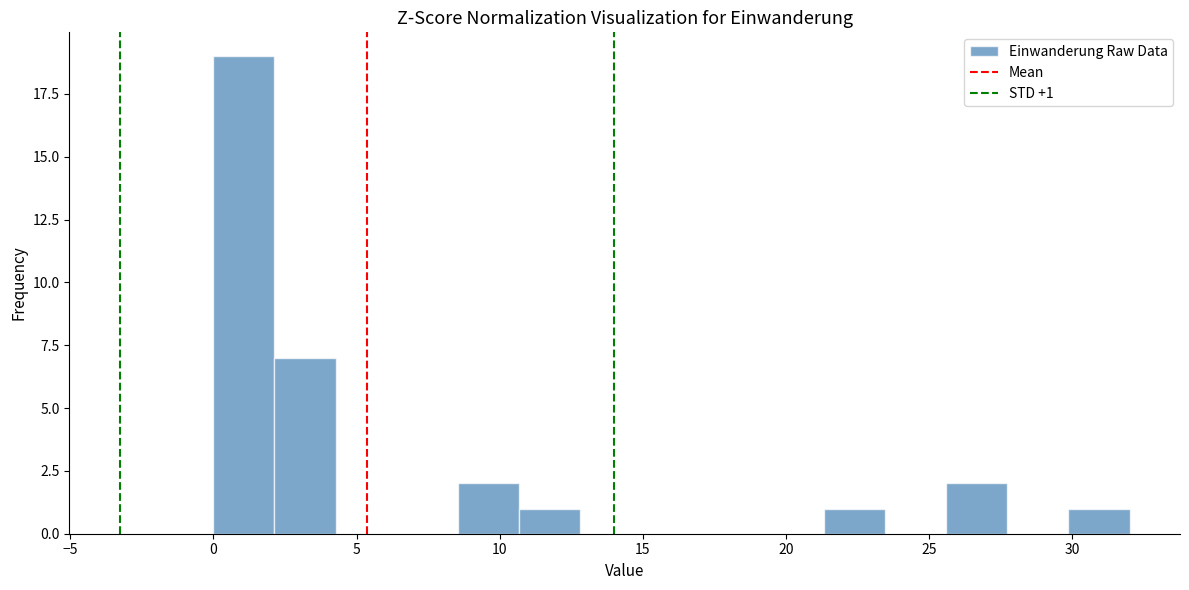

Over which range of the x-axis is the bar tallest?

0.0 to 2.0